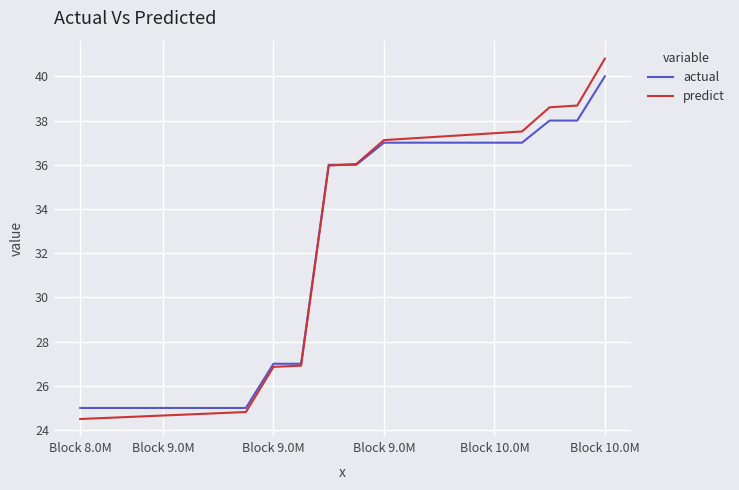

What is the minimum value for predict?

24.5